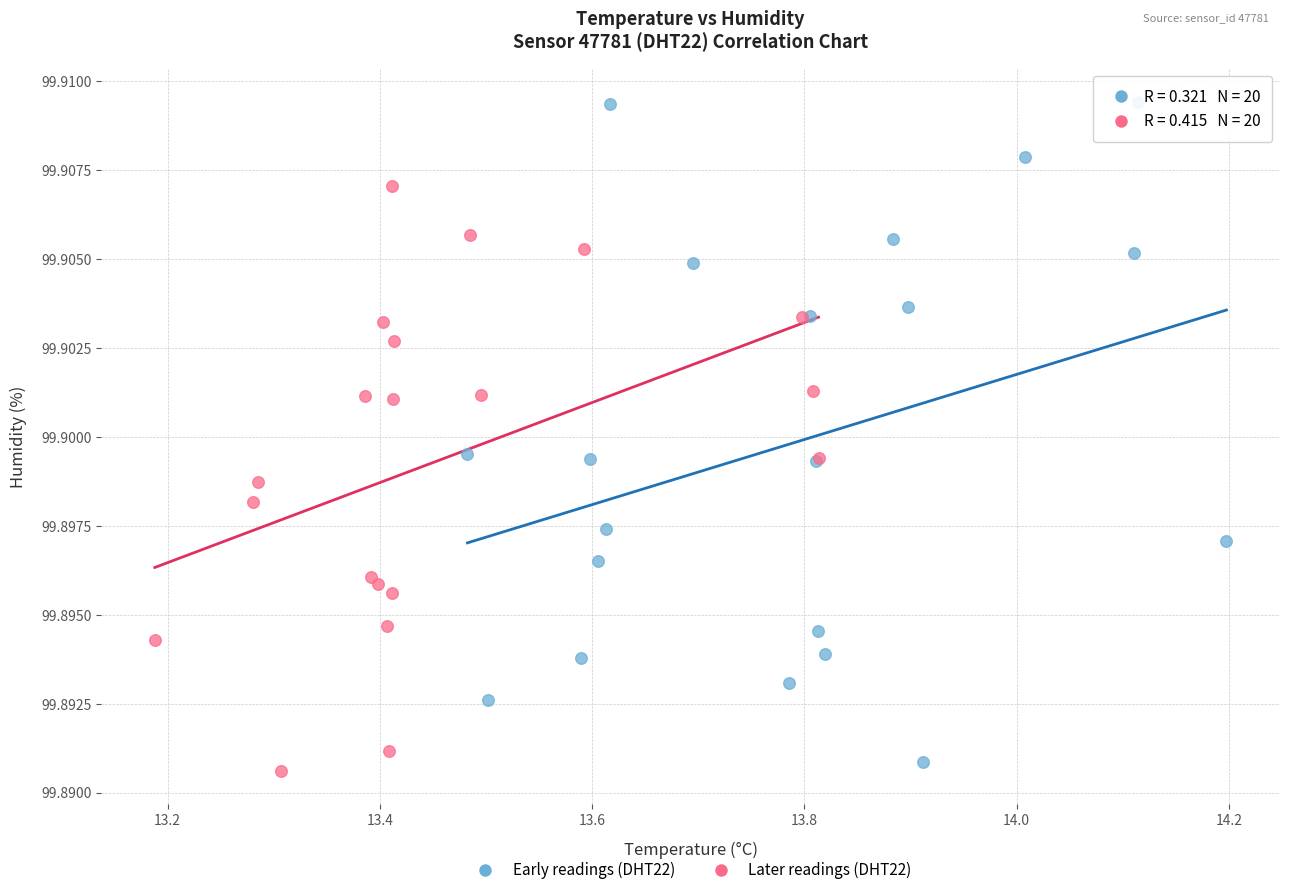

Which series contains the highest Y value?

Early readings (DHT22)